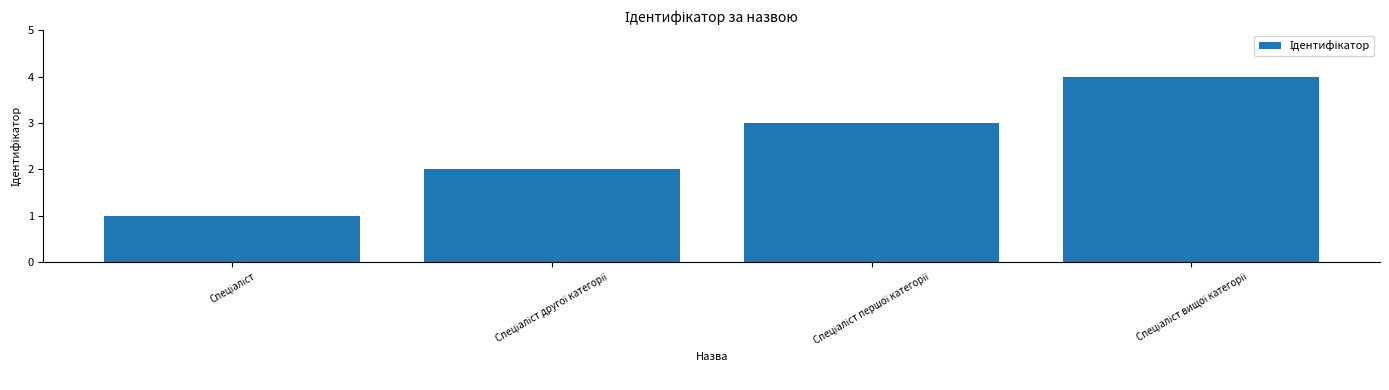

What is the greatest value displayed?

4